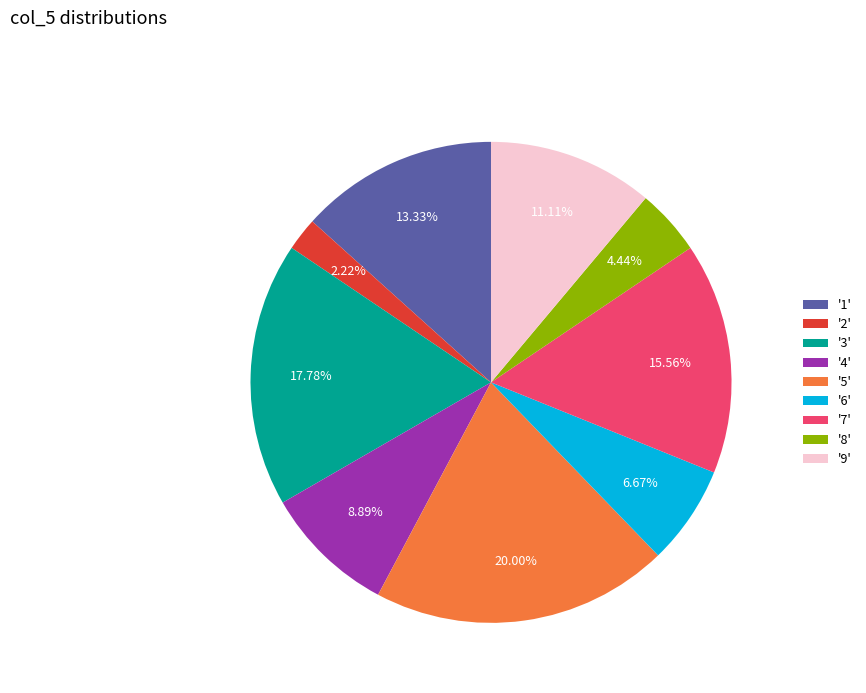

Rank the categories by value from highest to lowest.

'5', '3', '7', '1', '9', '4', '6', '8', '2'